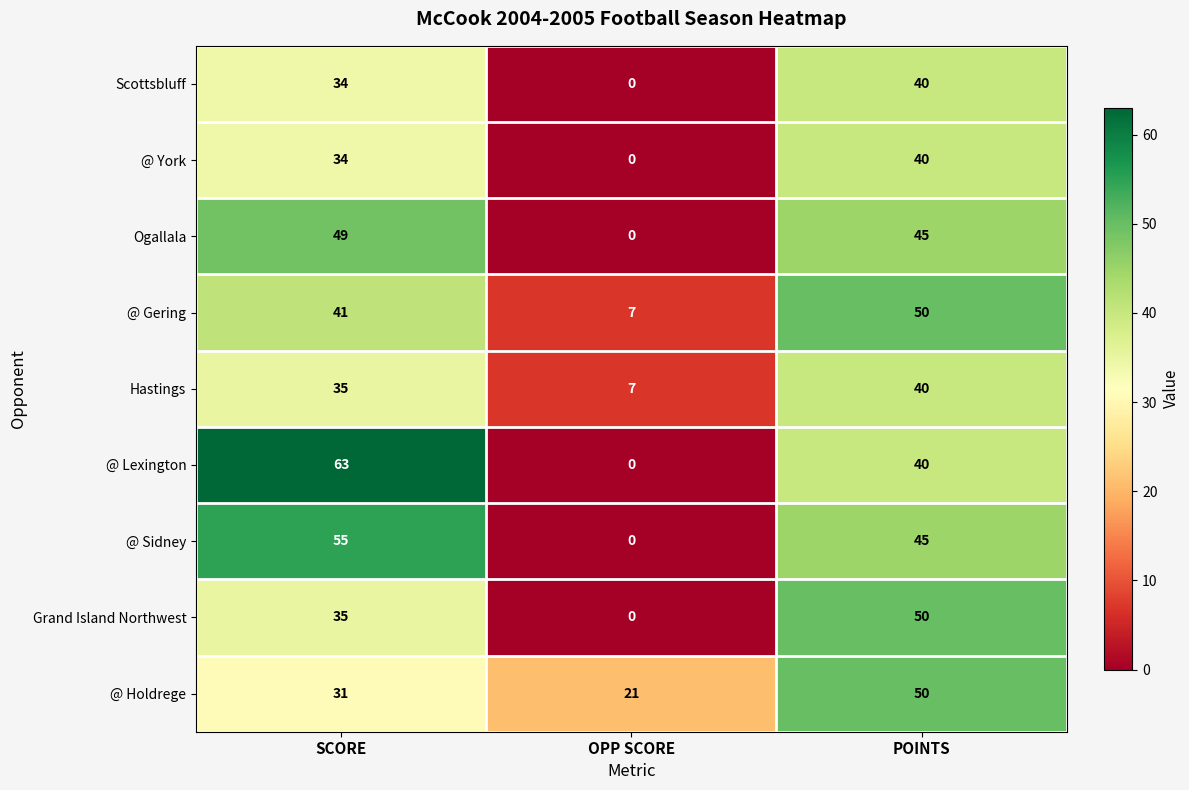

Which series has the widest spread of values?

@ Lexington